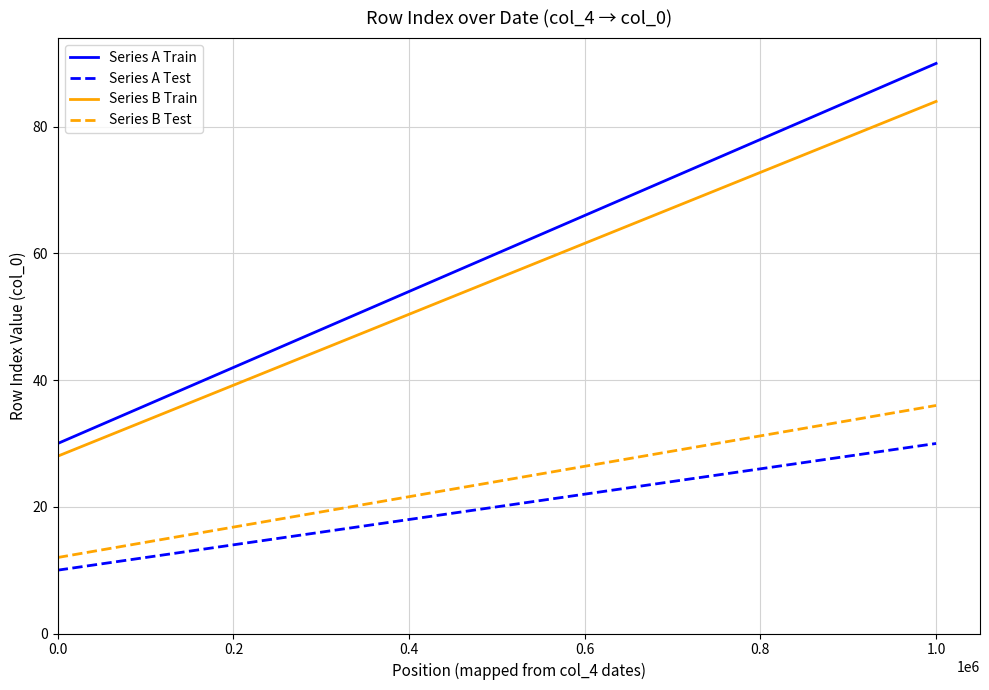

Rank the series by their maximum value, from highest to lowest.

Series A Train, Series B Train, Series B Test, Series A Test